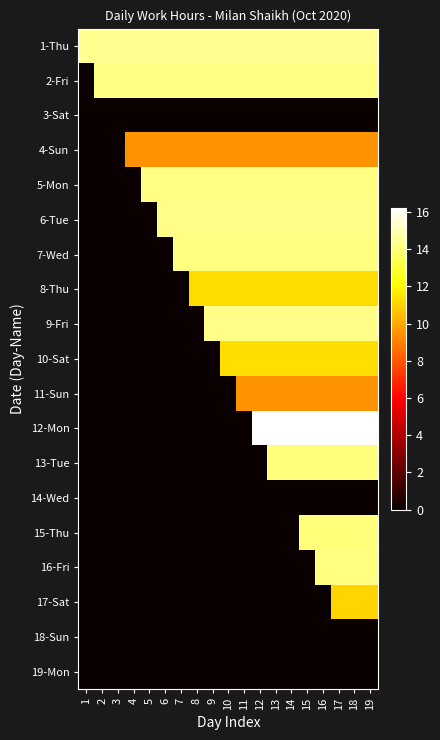

List the series in order of their peak value, highest first.

12-Mon, 1-Thu, 6-Tue, 9-Fri, 5-Mon, 2-Fri, 16-Fri, 7-Wed, 13-Tue, 15-Thu, 10-Sat, 8-Thu, 17-Sat, 11-Sun, 4-Sun, 3-Sat, 14-Wed, 18-Sun, 19-Mon